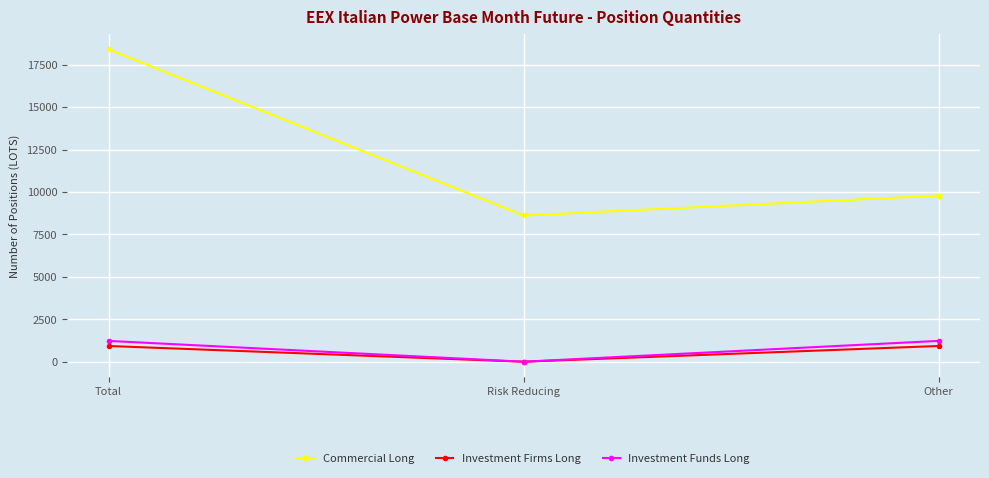

Does the chart have visible grid lines?

Yes